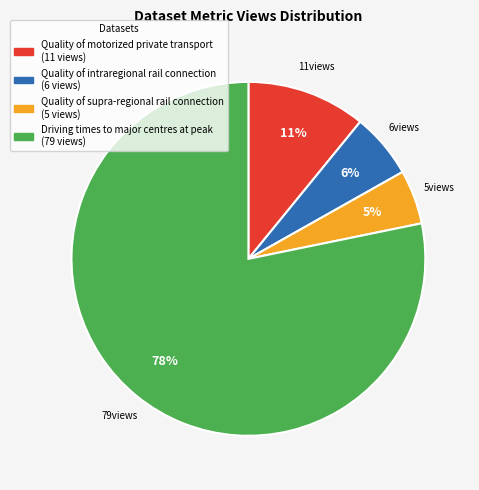

To the nearest percent, what portion does Quality of intraregional rail connection represent?

6%